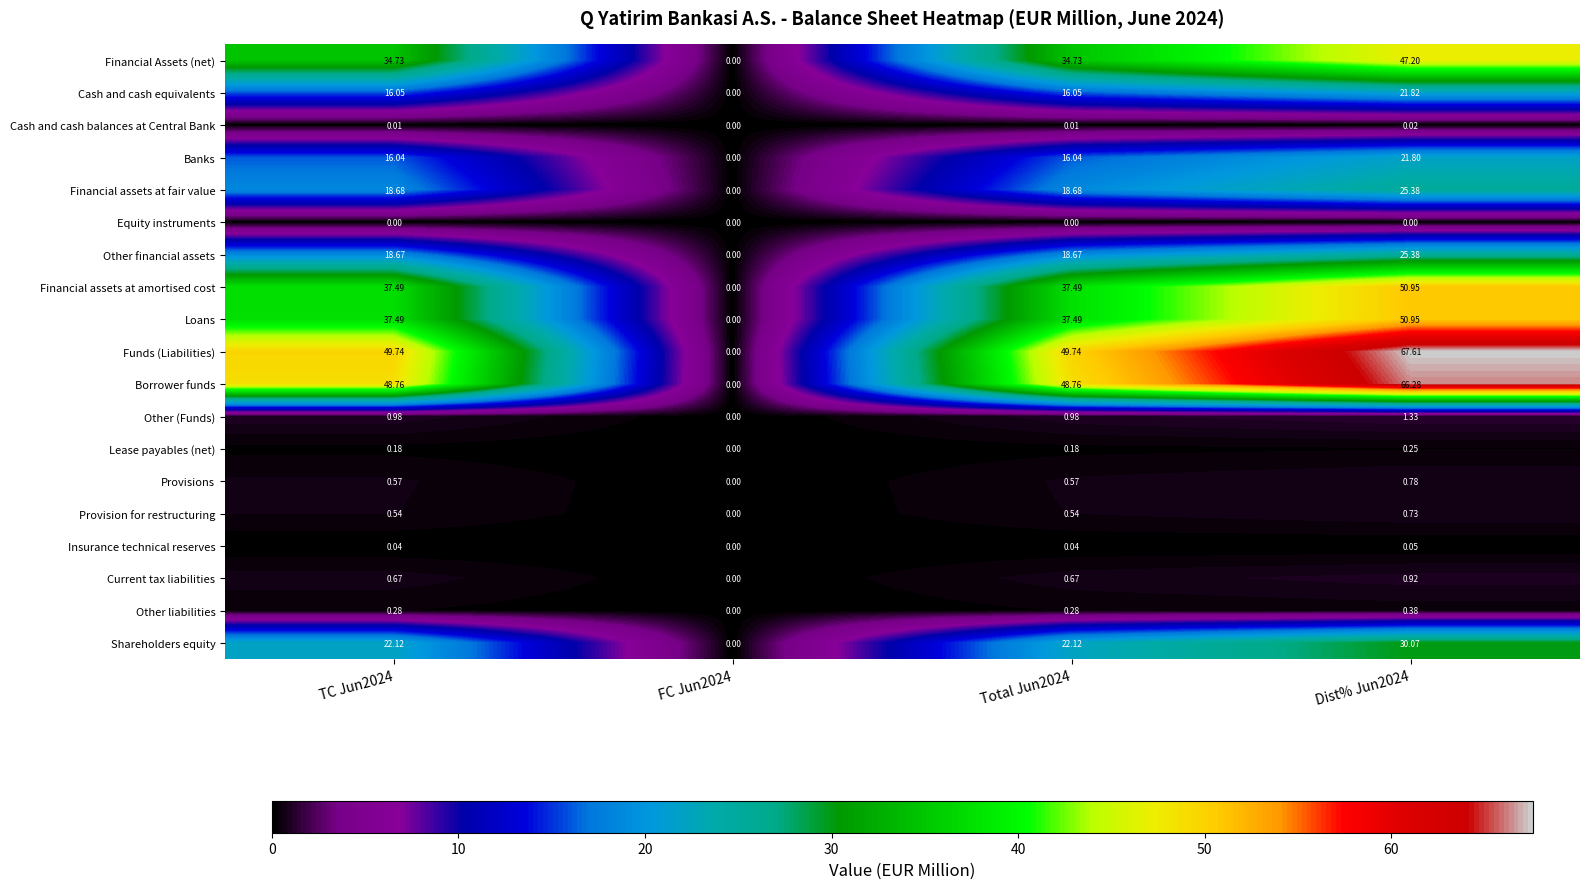

Which series changed the most between FC Jun2024 and Total Jun2024?

Funds (Liabilities)